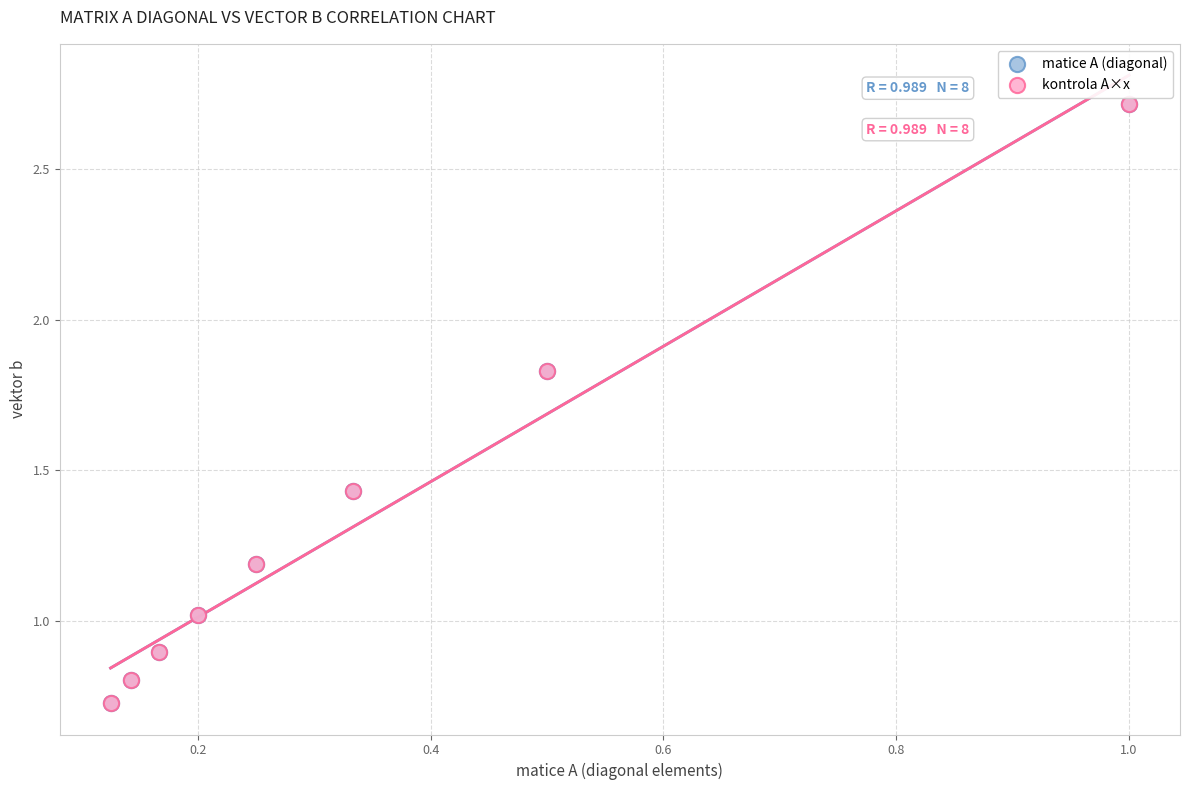

Which series has the largest Y range (max minus min)?

matice A (diagonal)